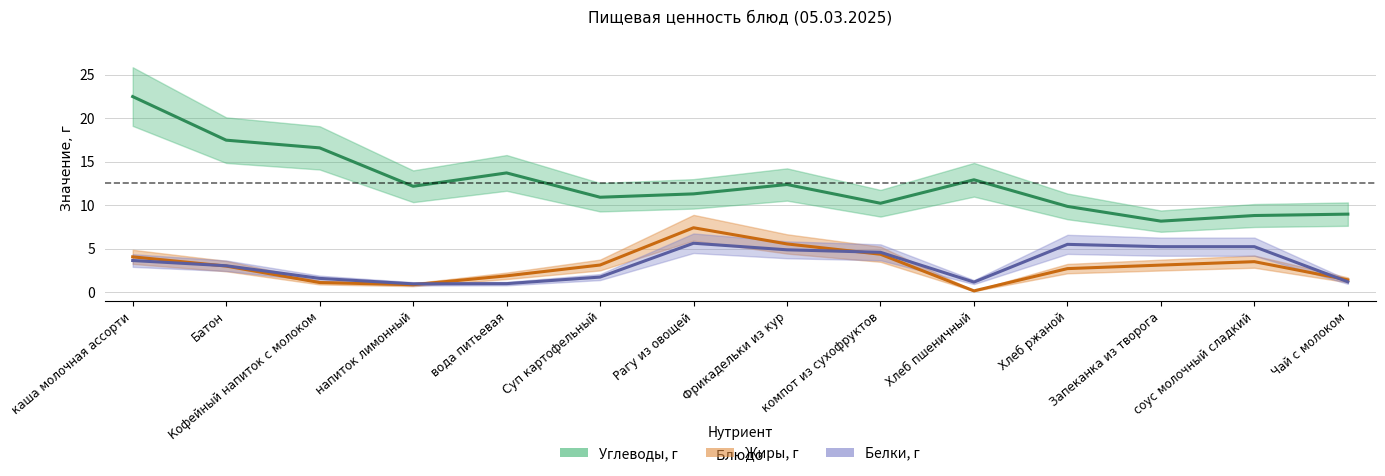

True or false: Углеводы, г and Жиры, г intersect in this chart.

False